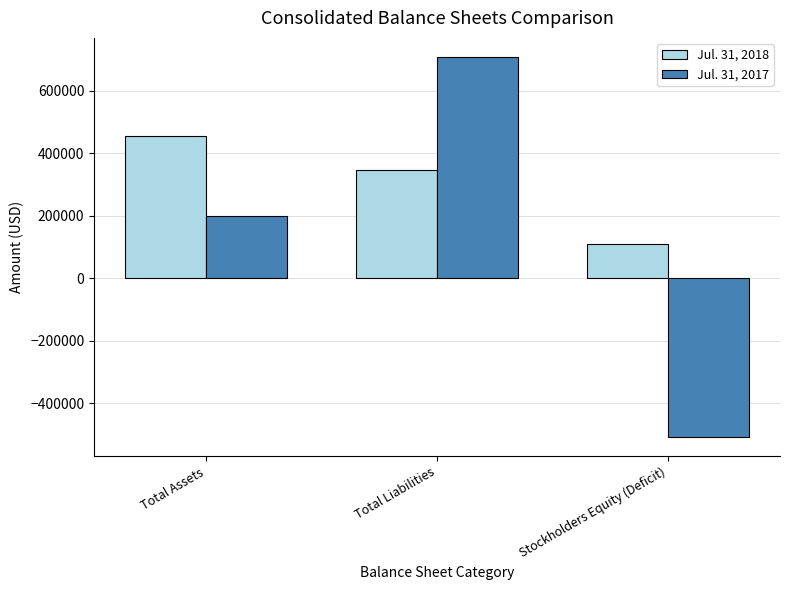

What is the average value of the Jul. 31, 2017 series?

132427